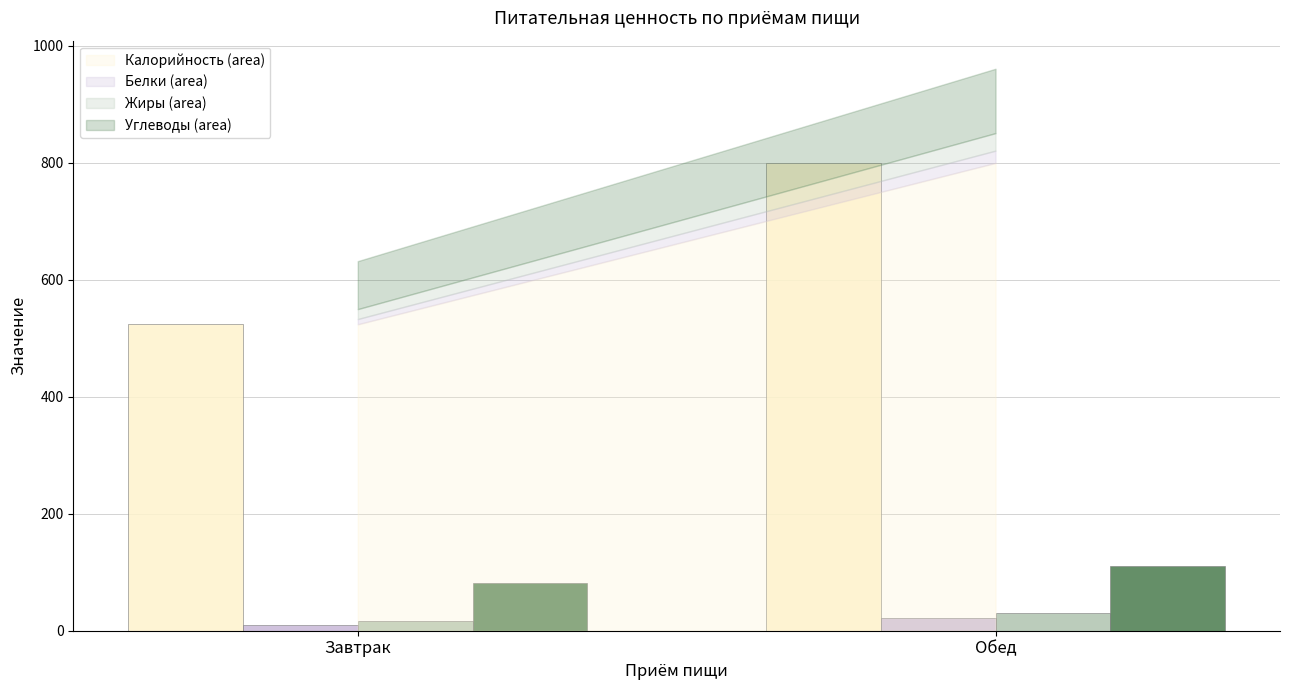

Are the bars horizontal?

No